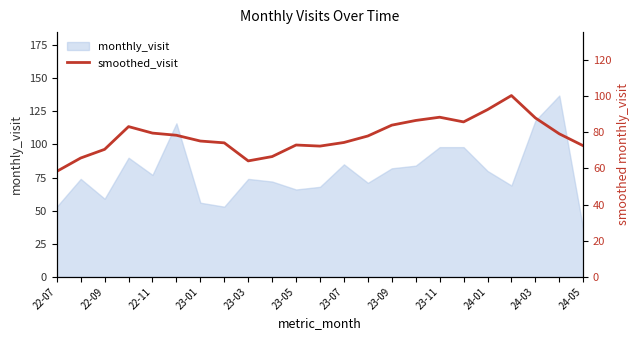

True or false: the data shows 82.9 at 22-07.

False